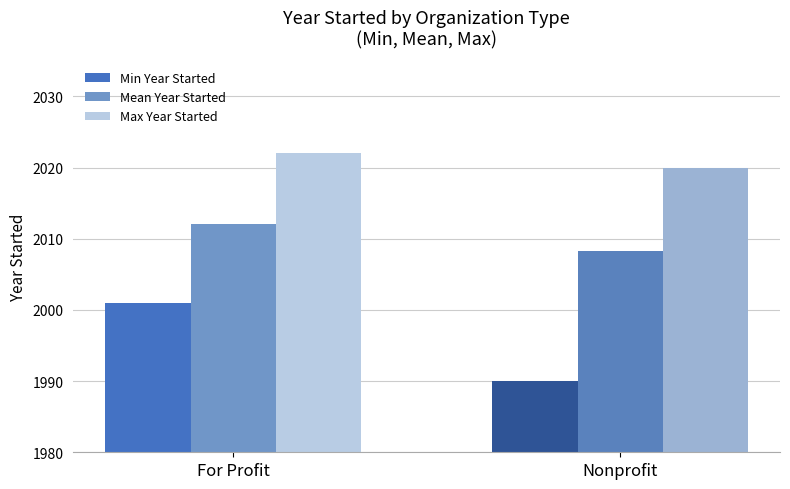

Count the number of data series in this chart.

3